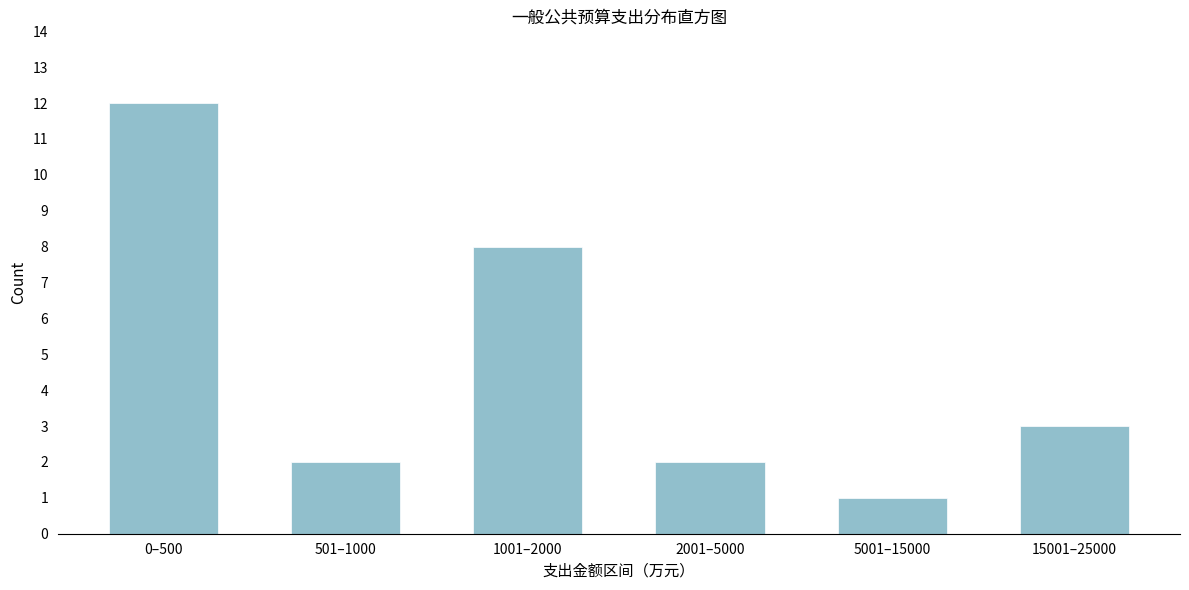

Reading left to right, what are all the values shown in this chart?

0–500=12	501–1000=2	1001–2000=8	2001–5000=2	5001–15000=1	15001–25000=3